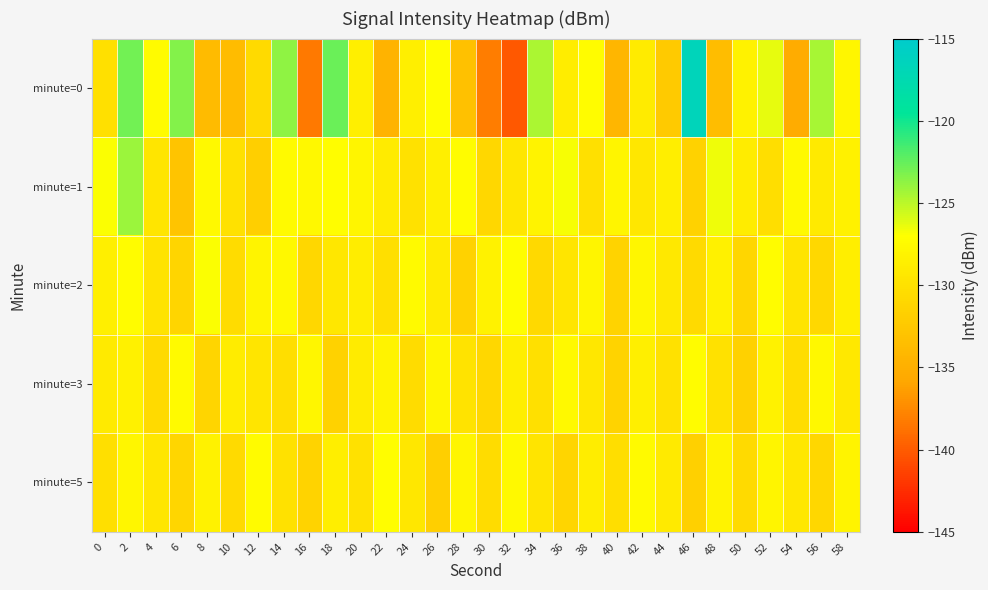

List the series in order of their peak value, highest first.

minute=0, minute=1, minute=2, minute=5, minute=3